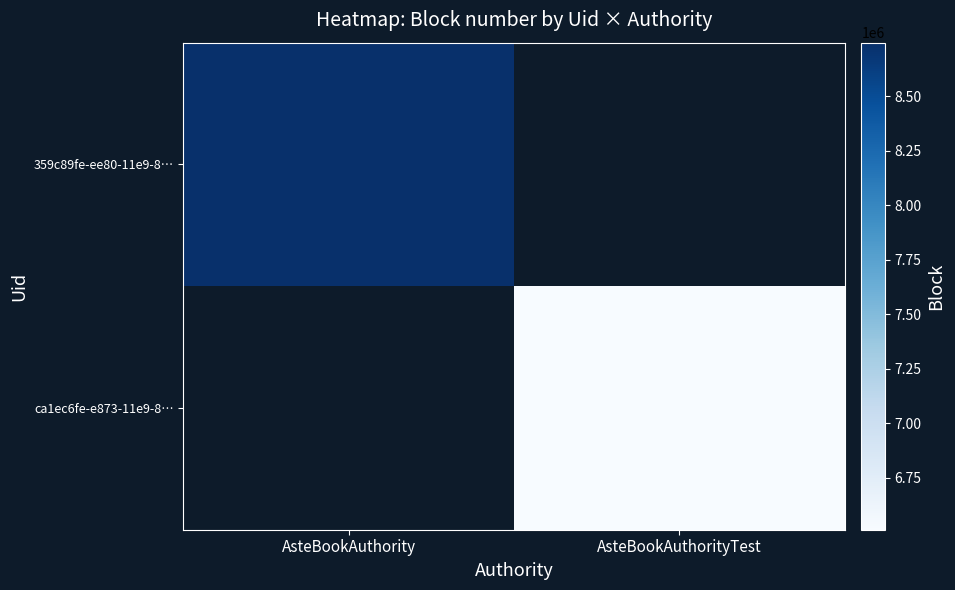

Which category has the lowest value across all series?

AsteBookAuthorityTest